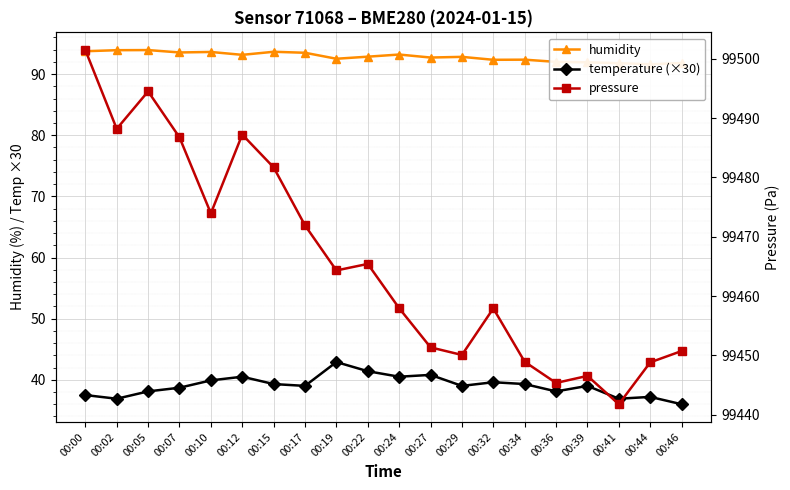

What is the sum of all pressure values?

1989314.7